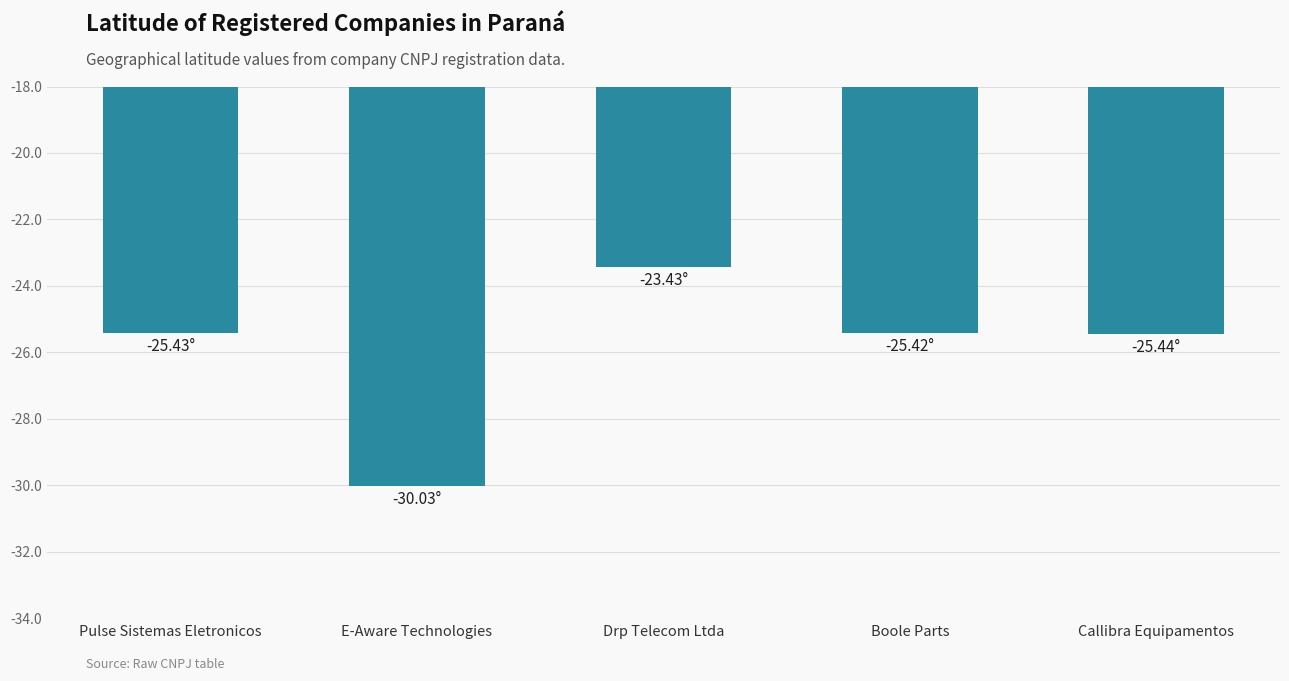

What is the label of the 4th bar from the left?

Boole Parts